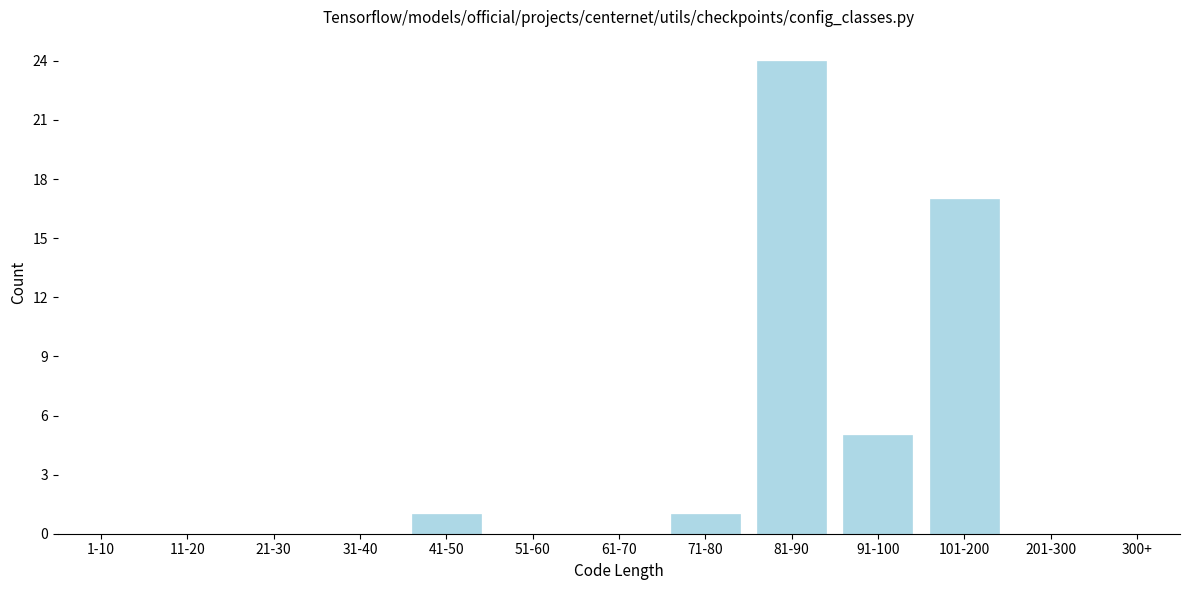

Reading right to left, extract all data points from this chart.

300+=0	201-300=0	101-200=17	91-100=5	81-90=24	71-80=1	61-70=0	51-60=0	41-50=1	31-40=0	21-30=0	11-20=0	1-10=0